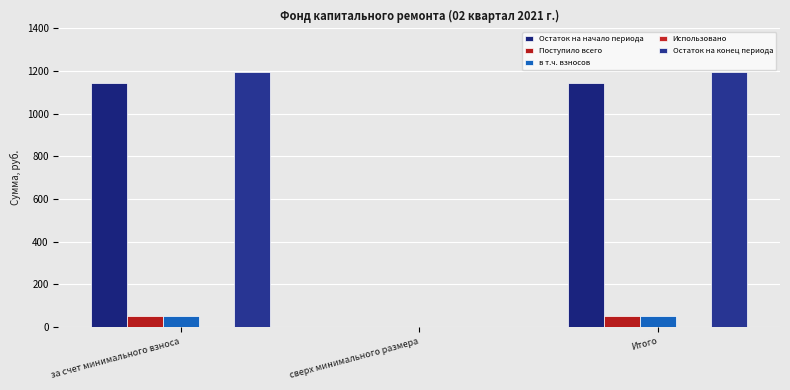

How many series are shown in this chart?

4